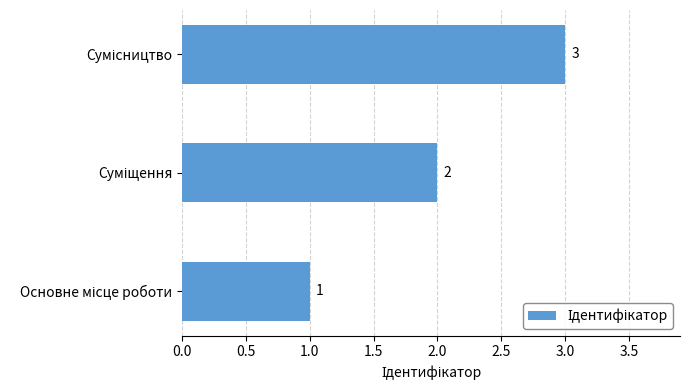

Count the values in the range 1 to 3.

3